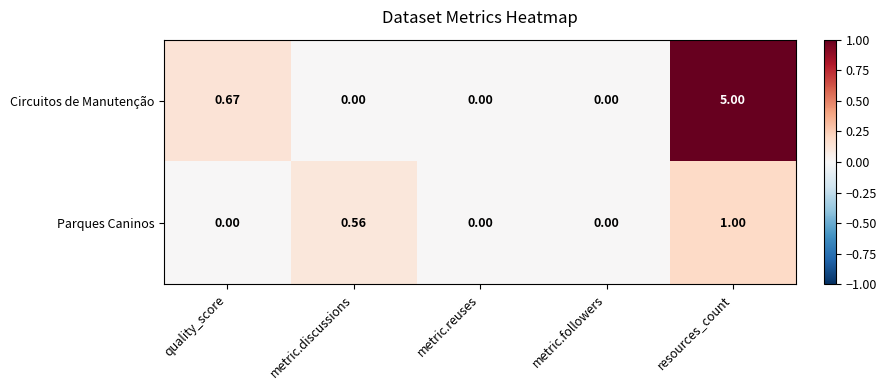

Which label corresponds to the largest value in the chart?

resources_count